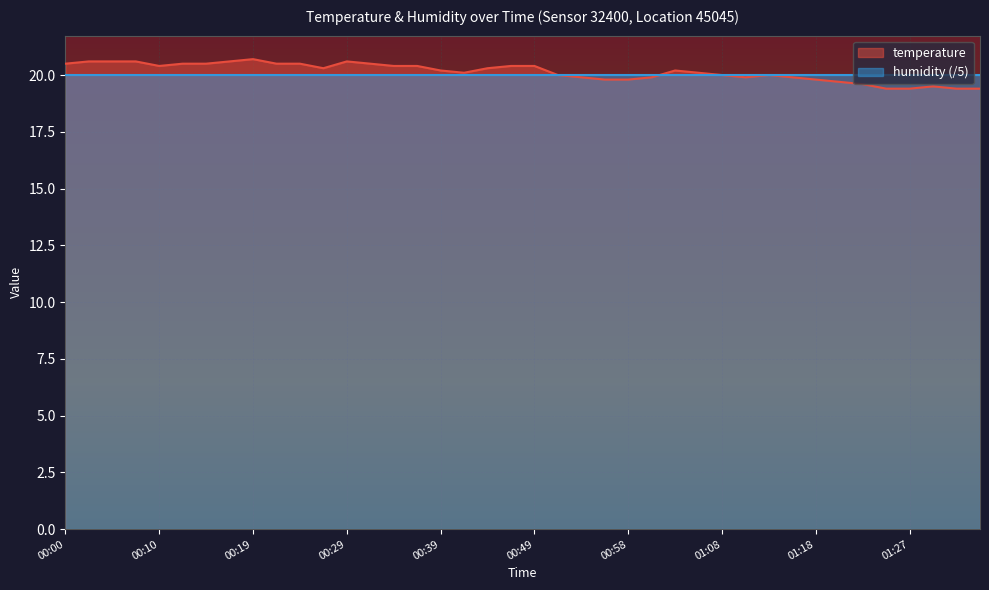

List the labels in order of value, largest first.

00:19, 00:02, 00:05, 00:07, 00:17, 00:29, 00:00, 00:12, 00:14, 00:22, 00:24, 00:31, 00:10, 00:34, 00:36, 00:46, 00:49, 00:27, 00:44, 00:39, 01:03, 00:41, 01:06, 00:51, 01:08, 01:13, 00:53, 01:01, 01:10, 01:15, 00:56, 00:58, 01:18, 01:20, 01:23, 01:30, 01:25, 01:27, 01:32, 01:35